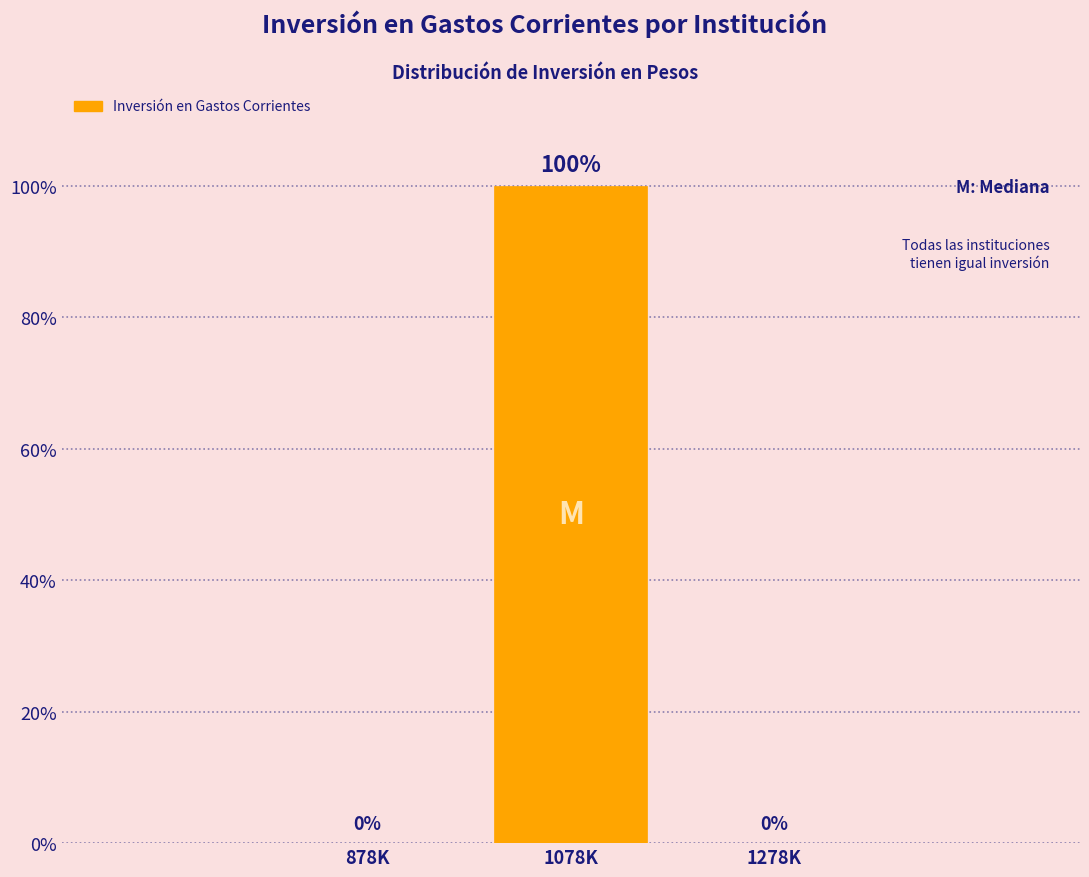

Reading left to right, list all the values displayed in this chart.

878K=0	1078K=100	1278K=0